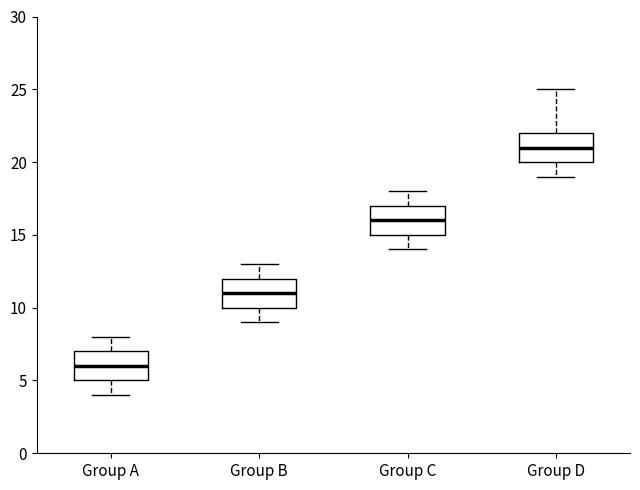

Reading left to right, transcribe this box plot: for each box, give where its median line is, the range the box spans, and where its two whiskers end, as read against the y-axis. The values are not printed on the chart, so give them approximately, as read against the axis.

Group A: median 6, box 5 to 7, whiskers 4 to 8
Group B: median 11, box 10 to 12, whiskers 9 to 13
Group C: median 16, box 15 to 17, whiskers 14 to 18
Group D: median 21, box 20 to 22, whiskers 19 to 25